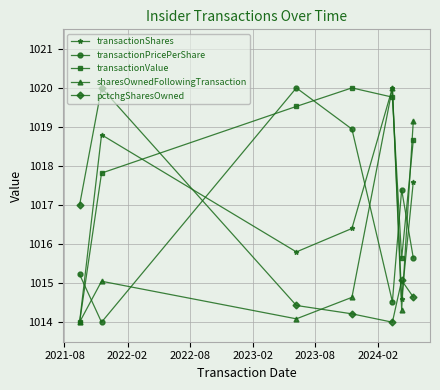

What is the greatest value displayed?

1020.0